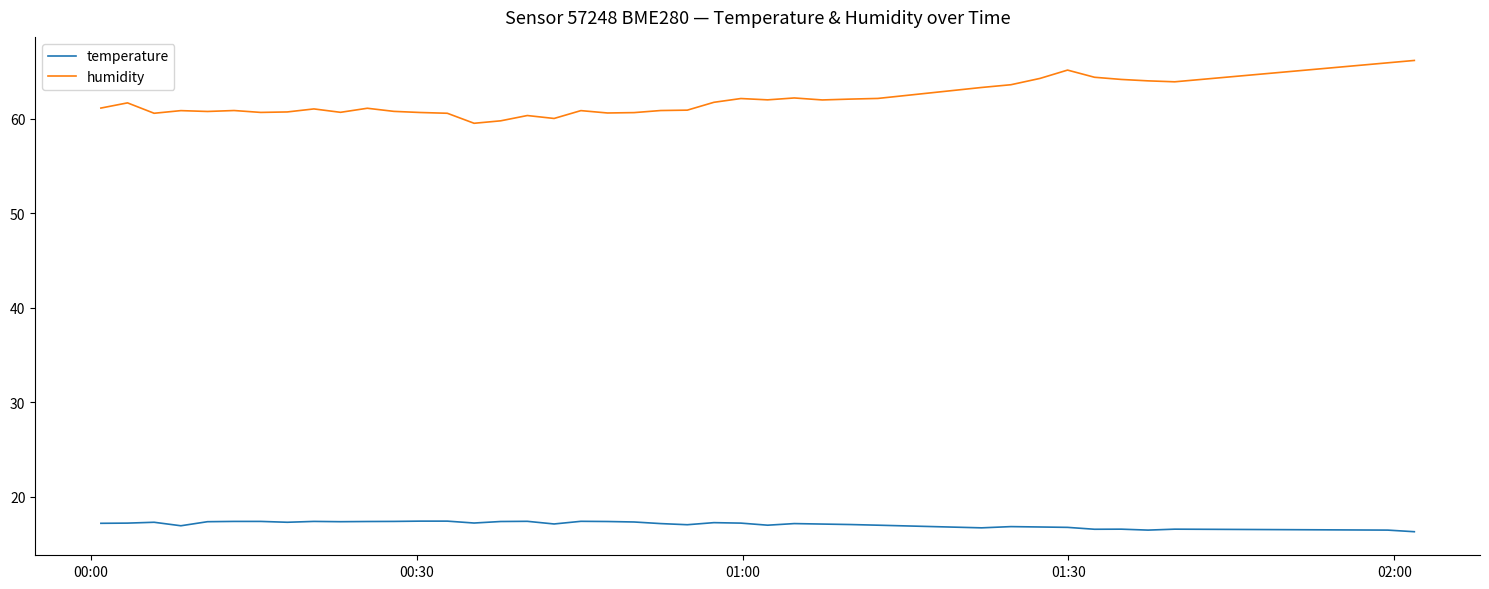

How many categories are shown in the chart?

40